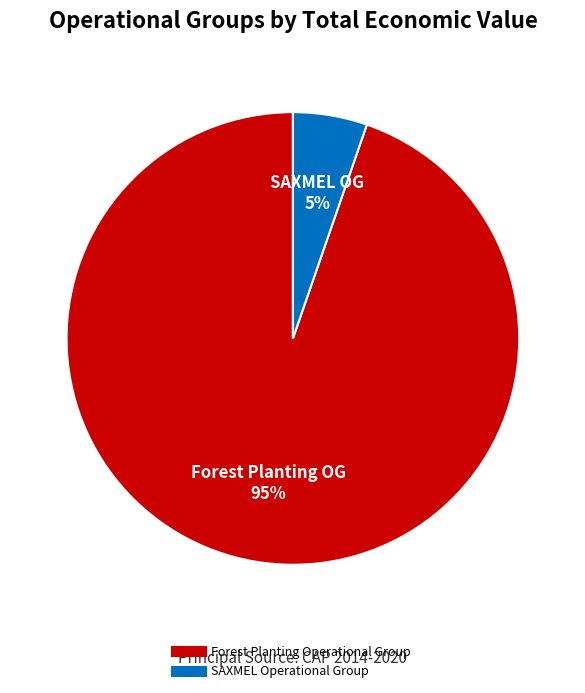

Is the sum of Forest Planting Operational Group and SAXMEL Operational Group greater than half?

Yes